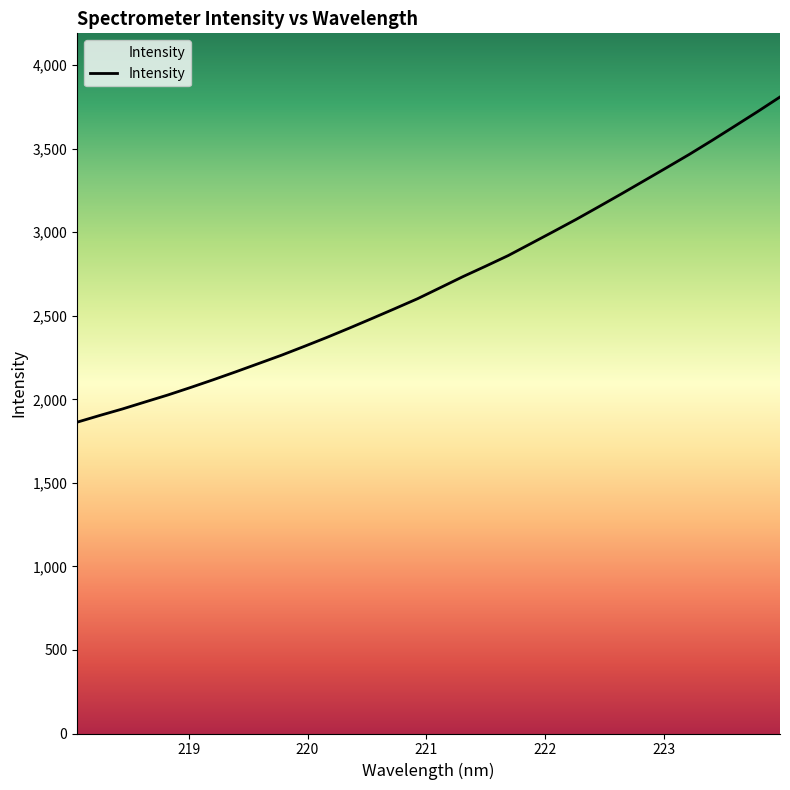

True or false: the data has more than 2 interior local peaks.

False